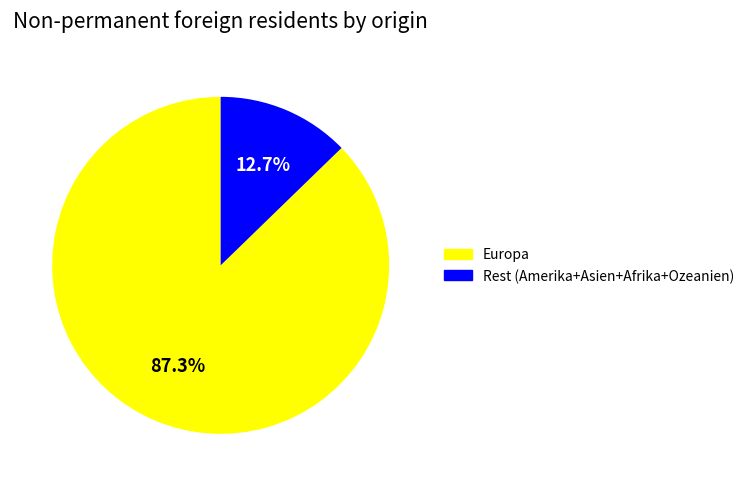

Does any single category account for the majority?

Yes